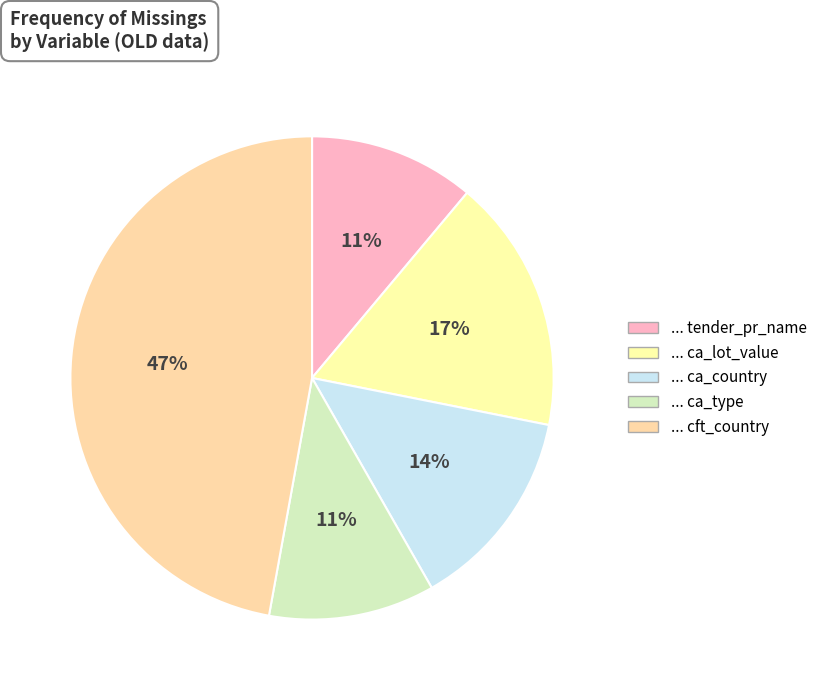

Count the number of slices in the pie.

5